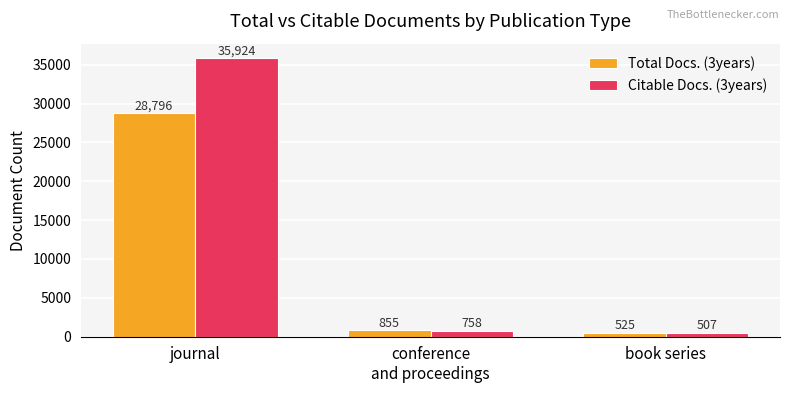

List the series in order of their overall mean, lowest first.

Total Docs. (3years), Citable Docs. (3years)